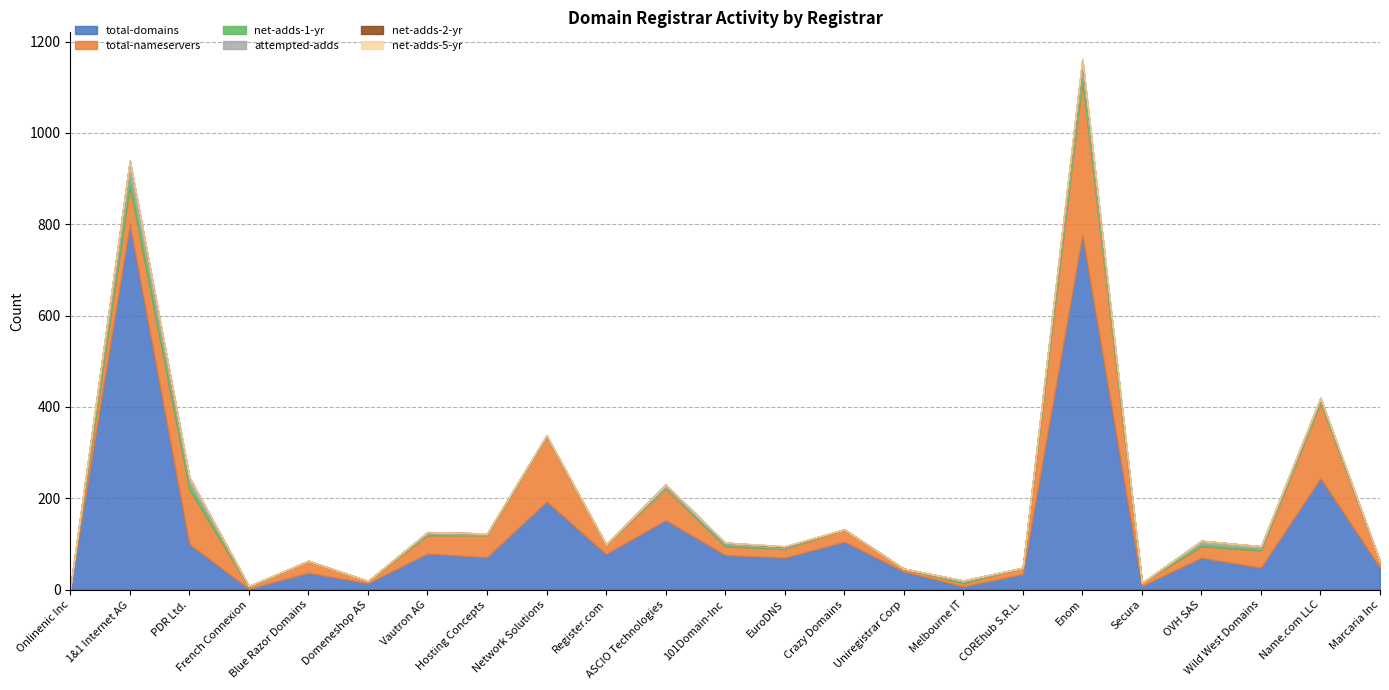

Reading left to right, what are all the values shown in this chart?

total-domains: Onlinenic Inc=1	1&1 Internet AG=800	PDR Ltd.=100	French Connexion=2	Blue Razor Domains=37	Domeneshop AS=14	Vautron AG=79	Hosting Concepts=71	Network Solutions=193	Register.com=78	ASCIO Technologies=152	101Domain-Inc=76	EuroDNS=70	Crazy Domains=105	Uniregistrar Corp=40	Melbourne IT=7	COREhub S.R.L.=34	Enom=777	Secura=8	OVH SAS=70	Wild West Domains=48	Name.com LLC=244	Marcaria Inc=48
total-nameservers: Onlinenic Inc=2	1&1 Internet AG=83	PDR Ltd.=120	French Connexion=4	Blue Razor Domains=26	Domeneshop AS=5	Vautron AG=40	Hosting Concepts=48	Network Solutions=142	Register.com=21	ASCIO Technologies=69	101Domain-Inc=19	EuroDNS=19	Crazy Domains=27	Uniregistrar Corp=6	Melbourne IT=7	COREhub S.R.L.=14	Enom=337	Secura=7	OVH SAS=25	Wild West Domains=38	Name.com LLC=165	Marcaria Inc=14
net-adds-1-yr: Onlinenic Inc=0	1&1 Internet AG=28	PDR Ltd.=13	French Connexion=1	Blue Razor Domains=0	Domeneshop AS=0	Vautron AG=3	Hosting Concepts=1	Network Solutions=1	Register.com=0	ASCIO Technologies=3	101Domain-Inc=4	EuroDNS=2	Crazy Domains=0	Uniregistrar Corp=0	Melbourne IT=3	COREhub S.R.L.=0	Enom=21	Secura=0	OVH SAS=6	Wild West Domains=4	Name.com LLC=5	Marcaria Inc=0
attempted-adds: Onlinenic Inc=0	1&1 Internet AG=28	PDR Ltd.=13	French Connexion=1	Blue Razor Domains=0	Domeneshop AS=0	Vautron AG=4	Hosting Concepts=3	Network Solutions=2	Register.com=0	ASCIO Technologies=6	101Domain-Inc=4	EuroDNS=3	Crazy Domains=0	Uniregistrar Corp=0	Melbourne IT=3	COREhub S.R.L.=0	Enom=24	Secura=0	OVH SAS=6	Wild West Domains=5	Name.com LLC=6	Marcaria Inc=0
net-adds-2-yr: Onlinenic Inc=0	1&1 Internet AG=0	PDR Ltd.=0	French Connexion=0	Blue Razor Domains=0	Domeneshop AS=0	Vautron AG=0	Hosting Concepts=0	Network Solutions=0	Register.com=0	ASCIO Technologies=0	101Domain-Inc=0	EuroDNS=1	Crazy Domains=0	Uniregistrar Corp=0	Melbourne IT=0	COREhub S.R.L.=0	Enom=3	Secura=0	OVH SAS=0	Wild West Domains=0	Name.com LLC=0	Marcaria Inc=0
net-adds-5-yr: Onlinenic Inc=0	1&1 Internet AG=0	PDR Ltd.=0	French Connexion=0	Blue Razor Domains=0	Domeneshop AS=0	Vautron AG=0	Hosting Concepts=0	Network Solutions=0	Register.com=0	ASCIO Technologies=0	101Domain-Inc=0	EuroDNS=0	Crazy Domains=0	Uniregistrar Corp=0	Melbourne IT=0	COREhub S.R.L.=0	Enom=0	Secura=0	OVH SAS=0	Wild West Domains=0	Name.com LLC=0	Marcaria Inc=0